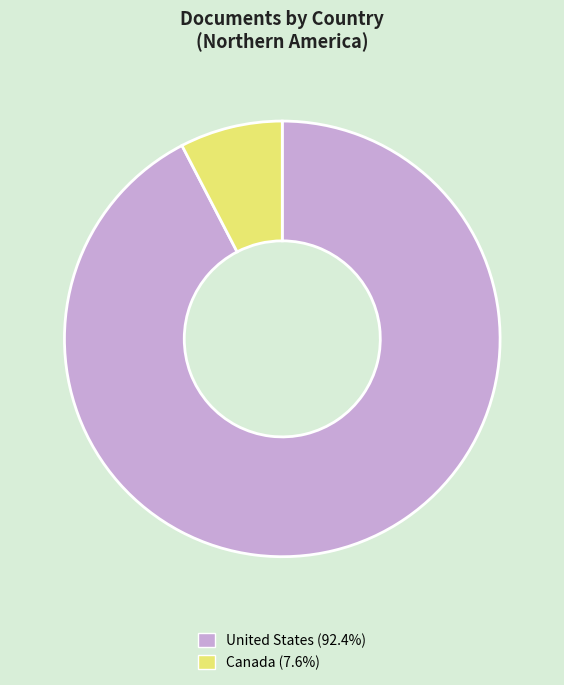

Do United States and Canada together represent more than half of the pie?

Yes